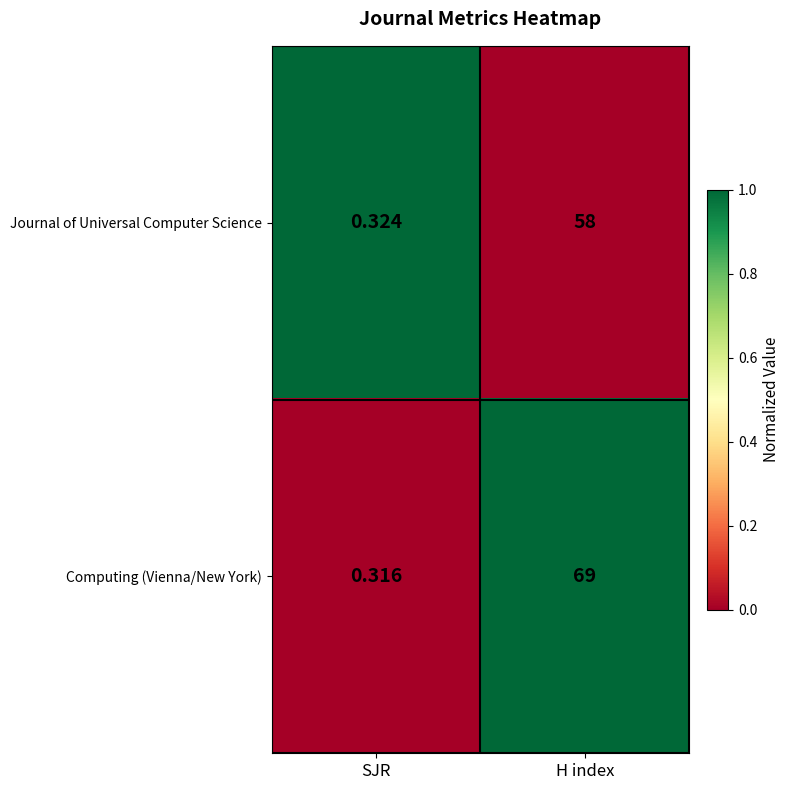

How many values in the Computing (Vienna/New York) series are below 69?

1